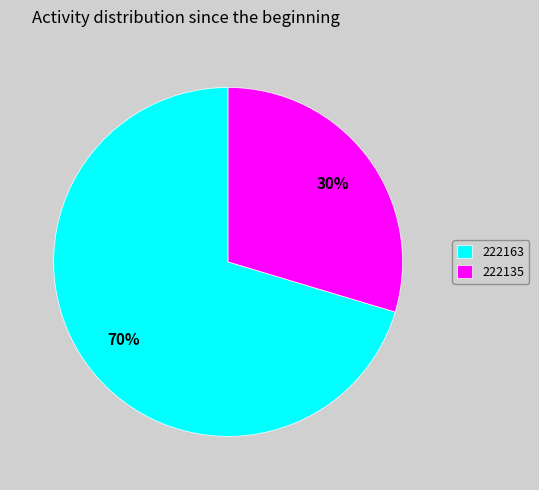

To the nearest percent, what is the average slice percentage?

50%